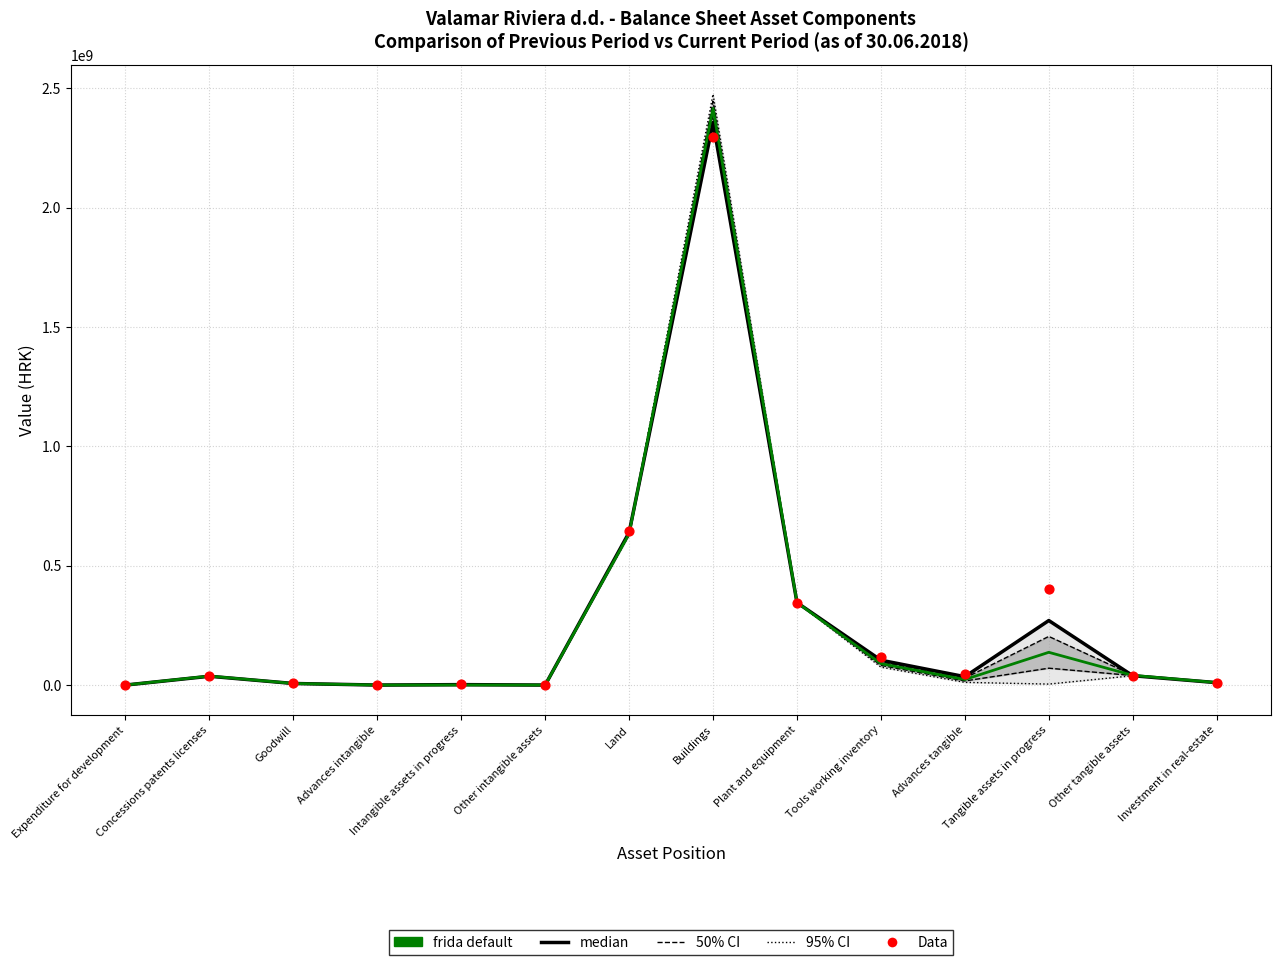

Which series contains the highest Y value?

95% CI